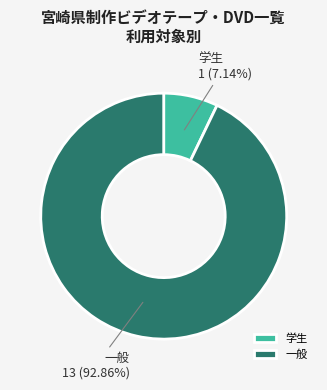

Is it true that 学生 is 22% of the pie?

False